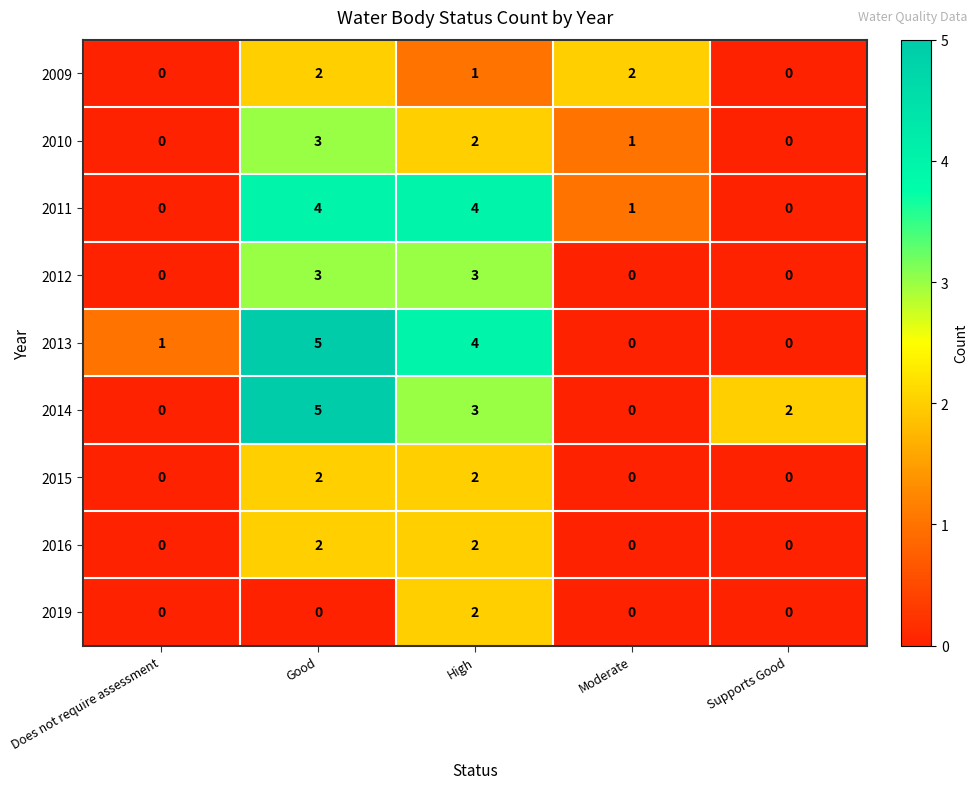

At how many categories does at least one series exceed 0?

5